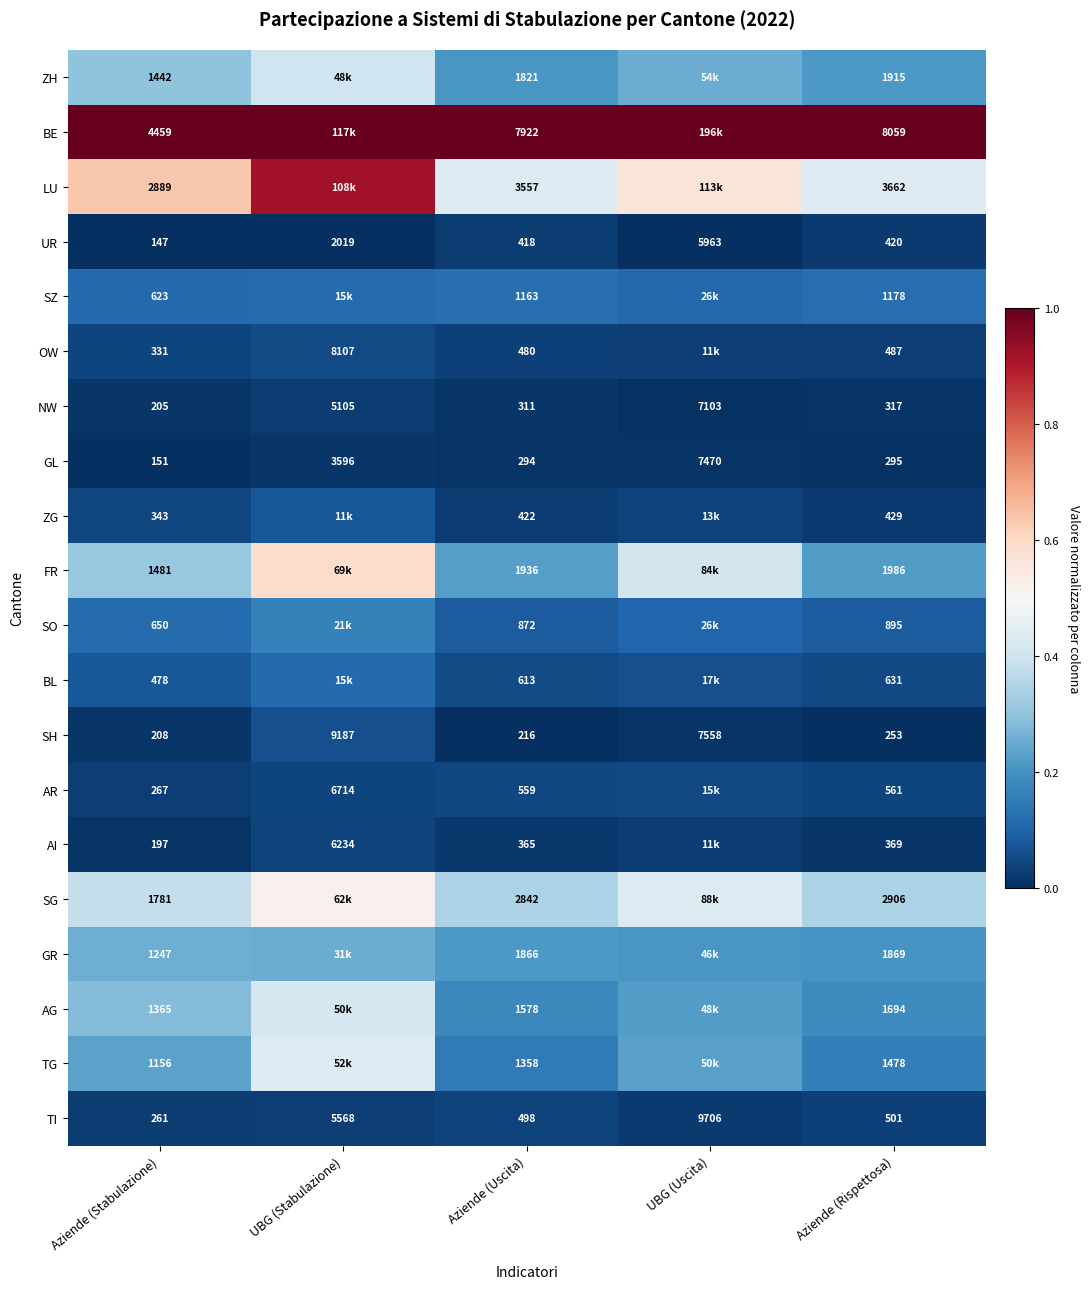

What is the spread (max minus min) of values at UBG (Stabulazione)?

1.0